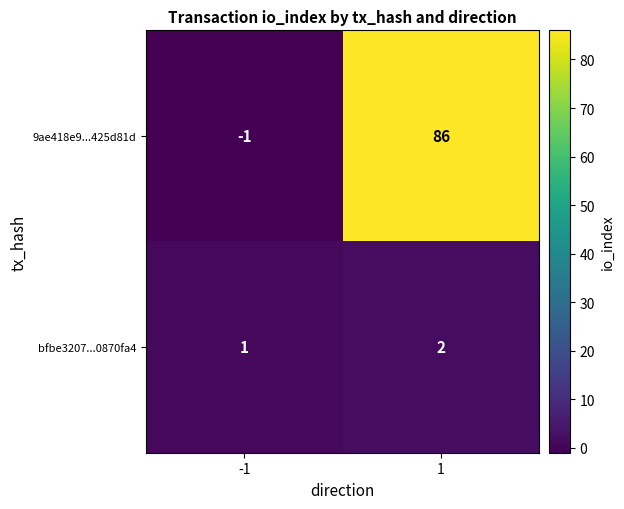

What is the total value across all series at 1?

88